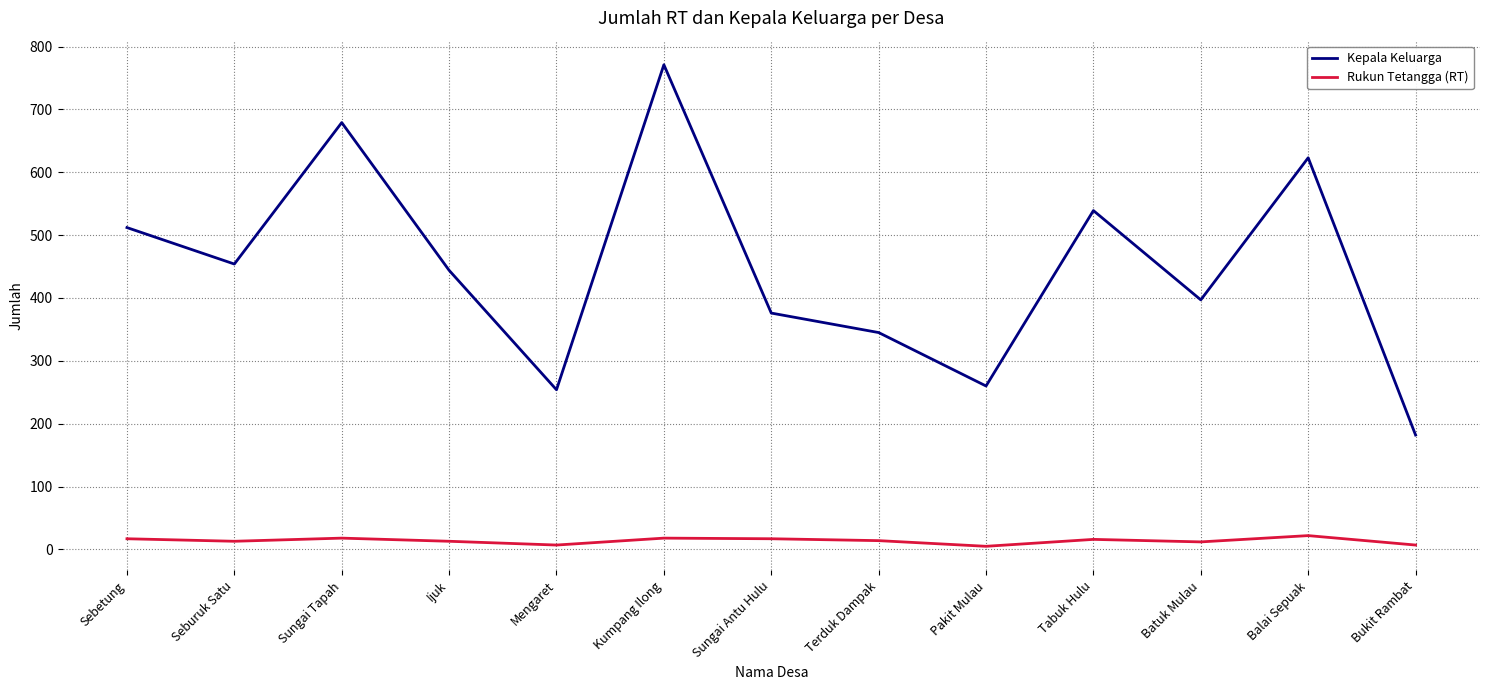

Which series has the largest total across all categories?

Kepala Keluarga